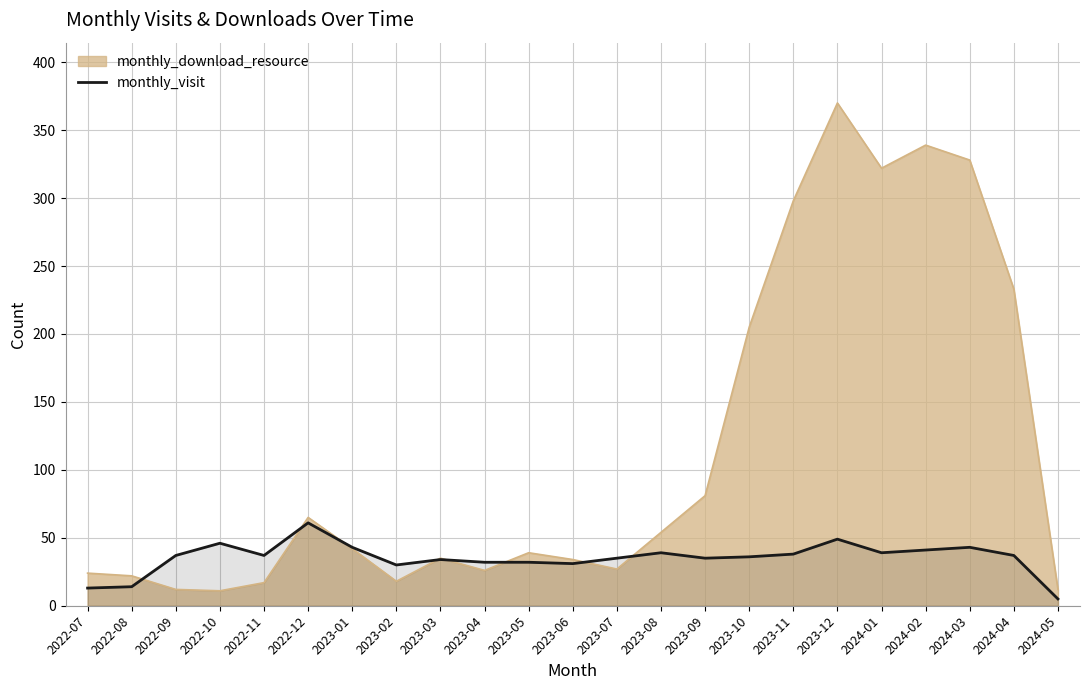

How many lines are shown in the chart?

2